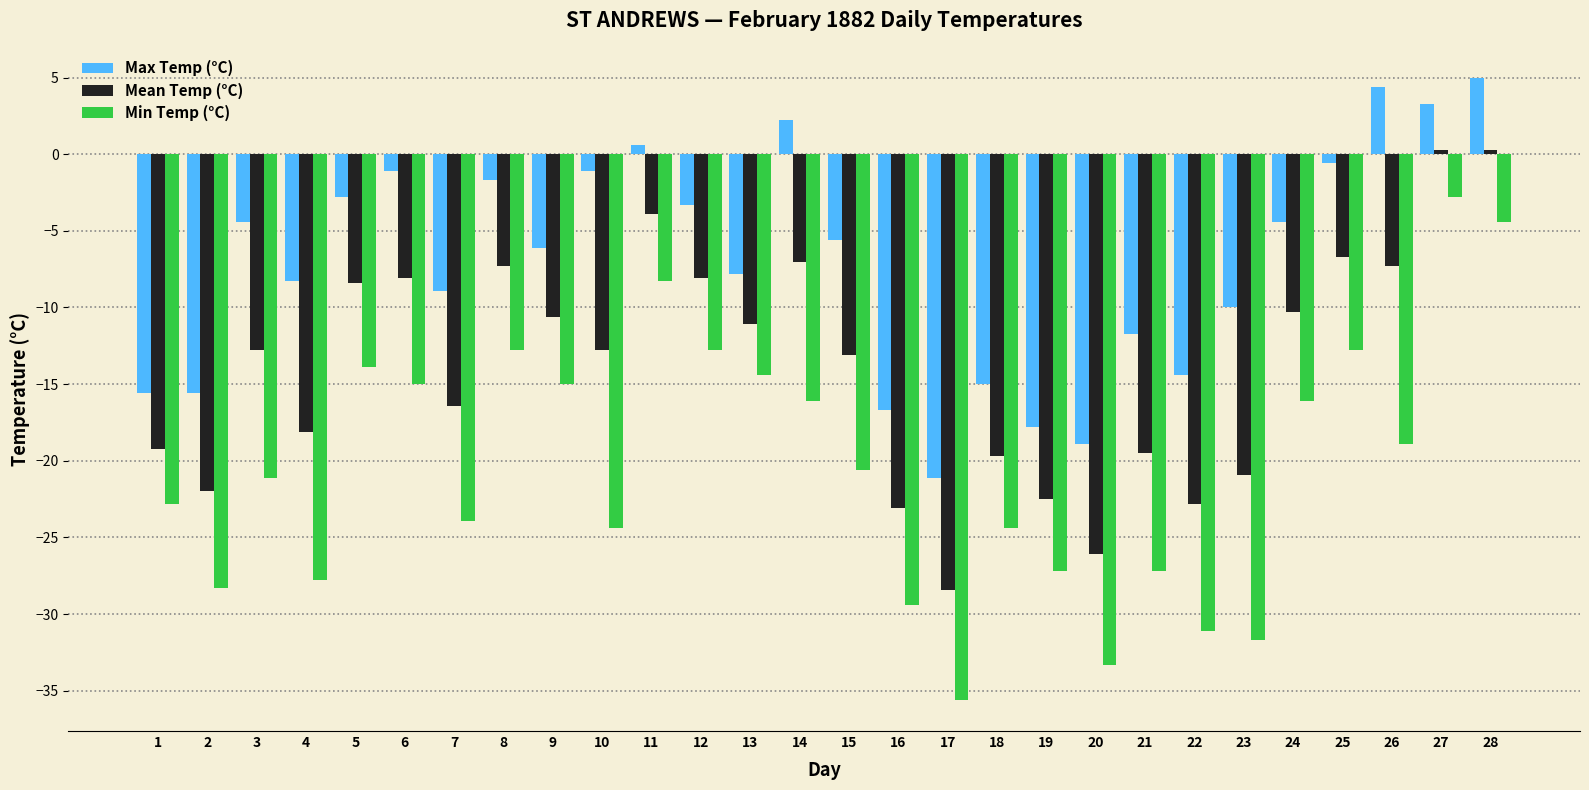

How many groups of bars are there?

28